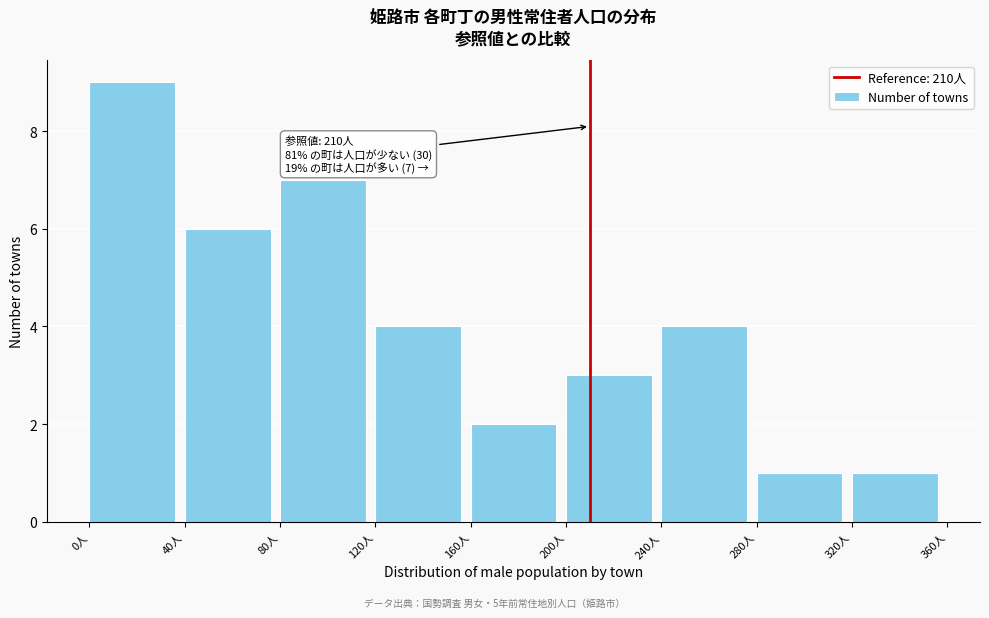

Which range on the x-axis has the tallest bar?

0 to 40